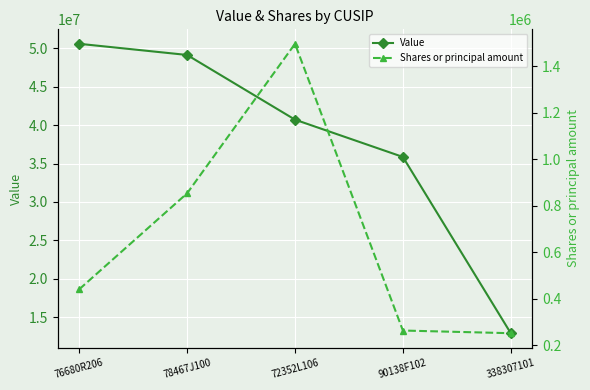

Which series has the largest total across all categories?

Value